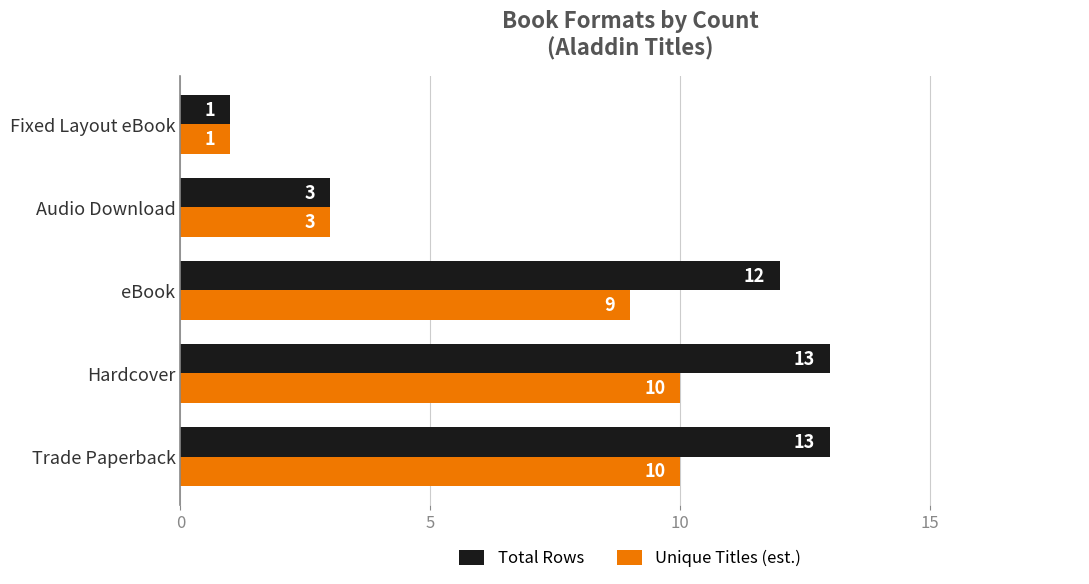

The Unique Titles (est.) series shows 3 at Hardcover. True or false?

False